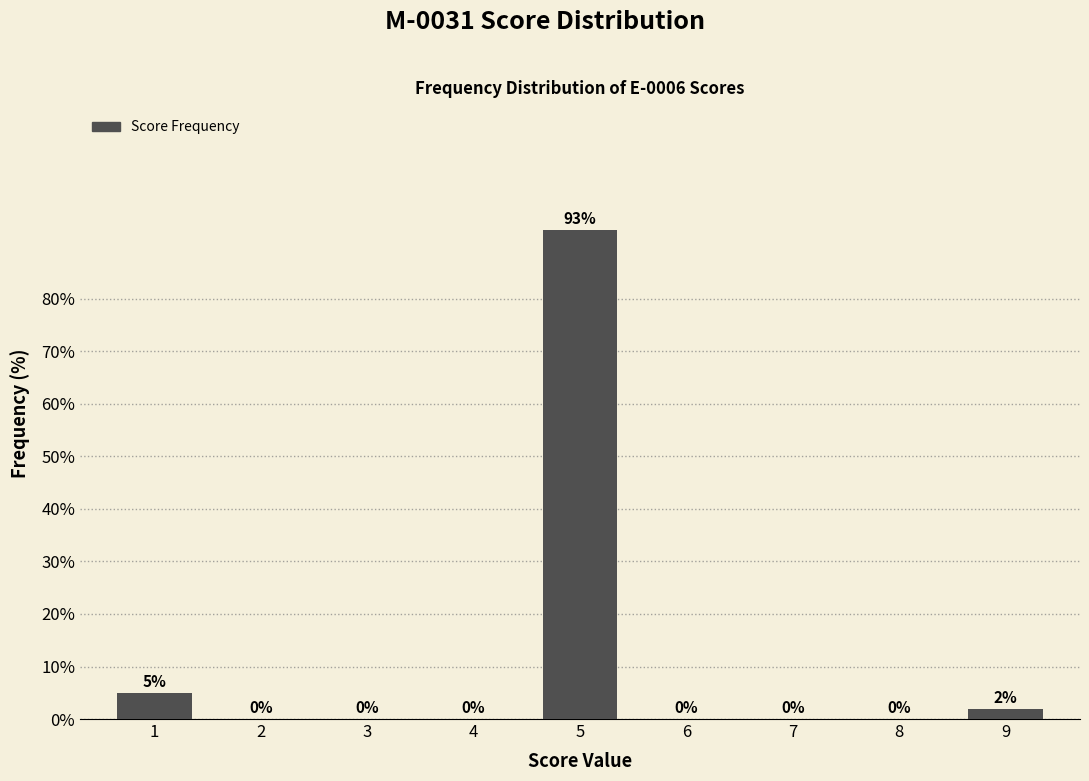

The value at 5 is 93.1. True or false?

True